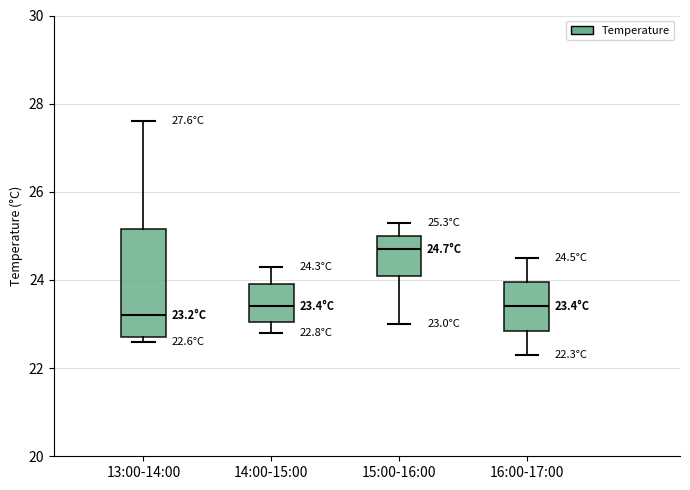

Which box has the highest median line?

15:00-16:00